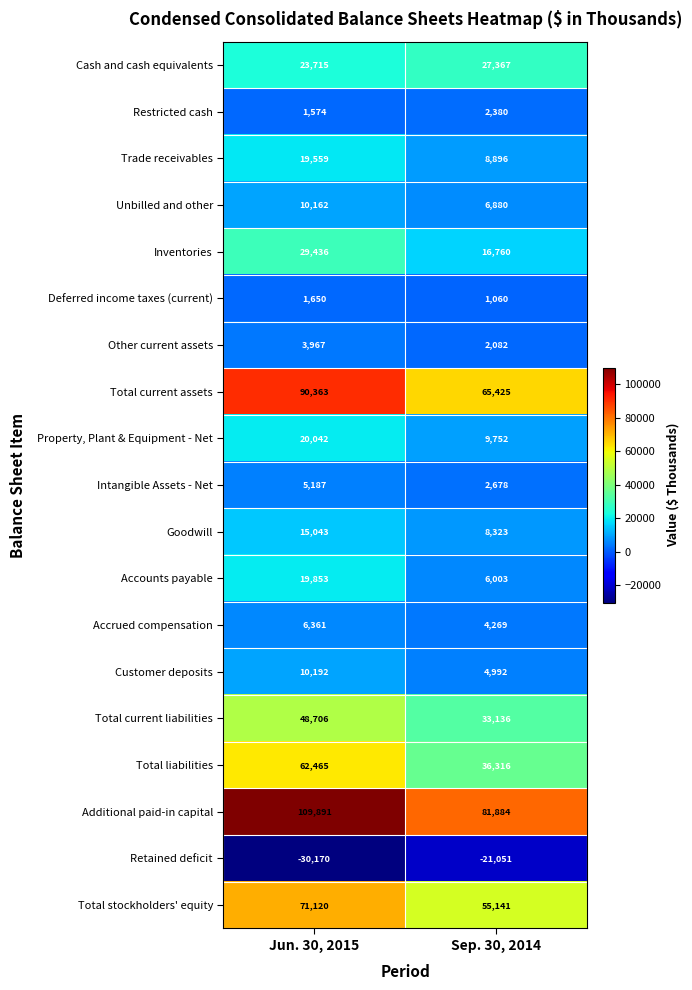

Read the Total current liabilities value at Sep. 30, 2014.

33136